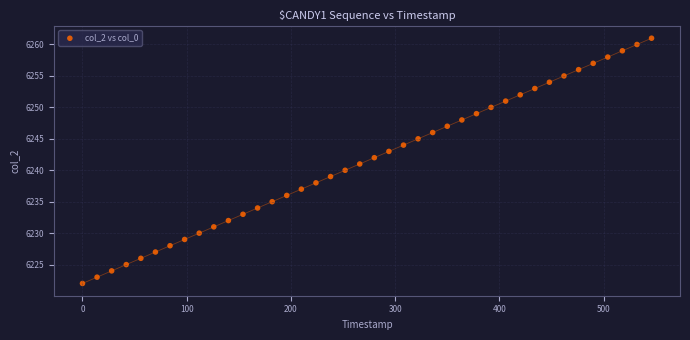

What is the range of Y values (max minus min)?

39